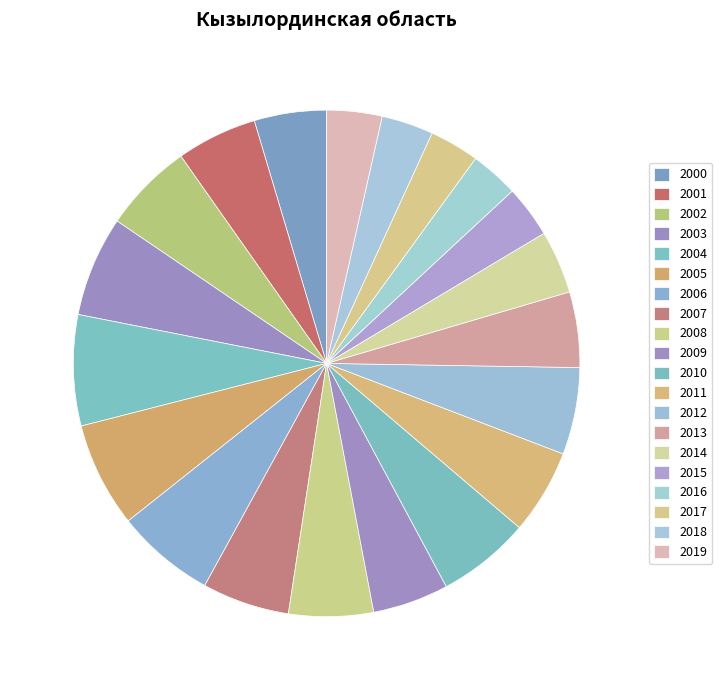

Does 2015 account for over 50% of the chart?

No